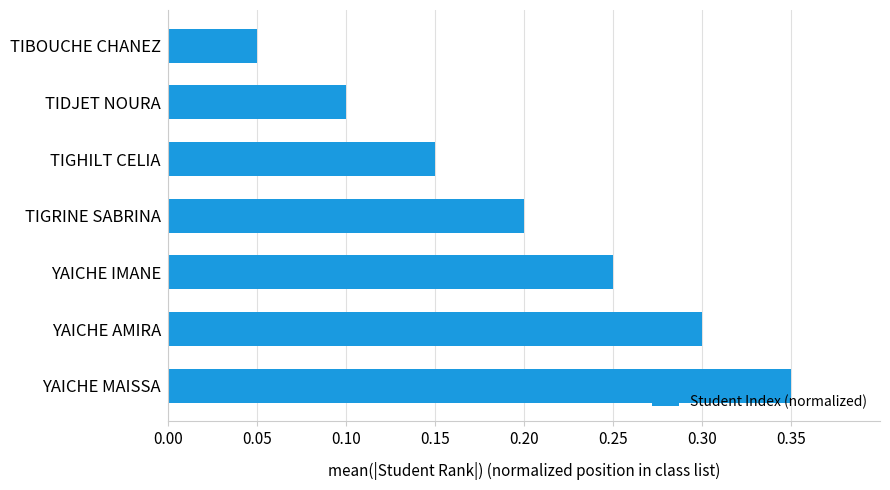

Rank the categories by value from highest to lowest.

YAICHE MAISSA, YAICHE AMIRA, YAICHE IMANE, TIGRINE SABRINA, TIGHILT CELIA, TIDJET NOURA, TIBOUCHE CHANEZ